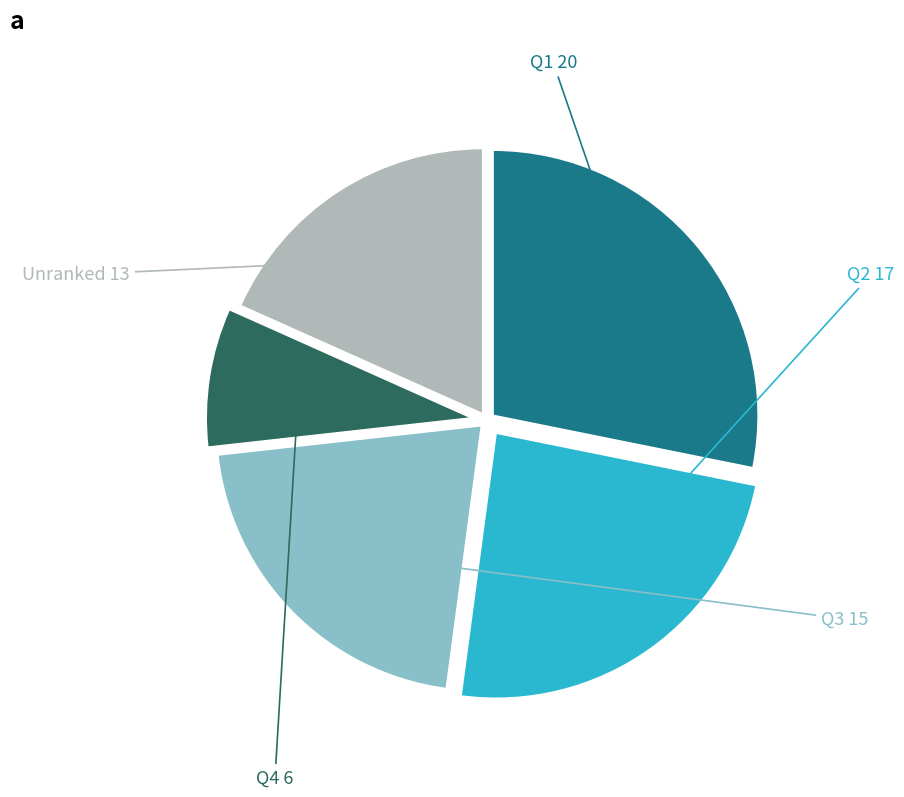

Is there any slice that represents more than half of the pie?

No